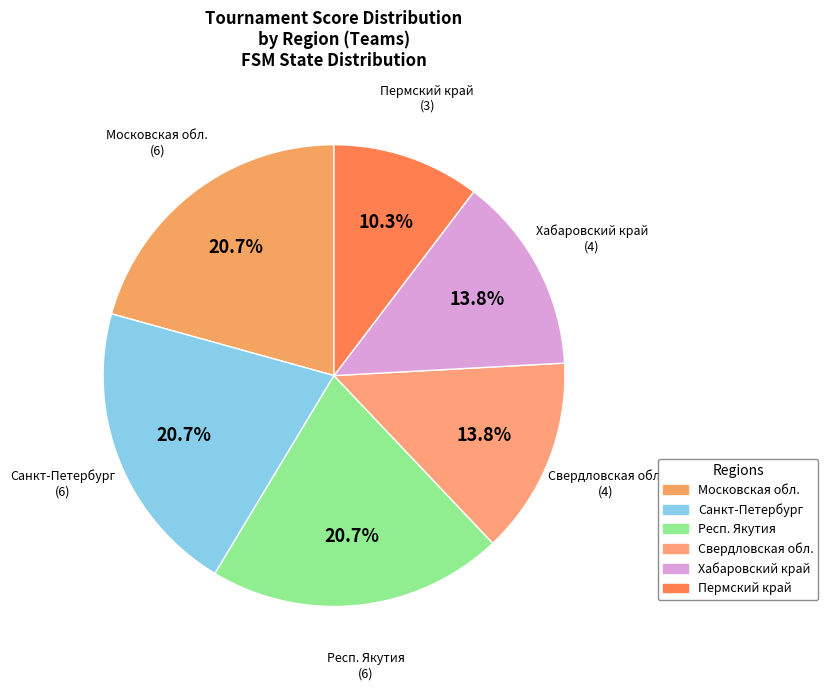

Which slice is the smallest?

Пермский край